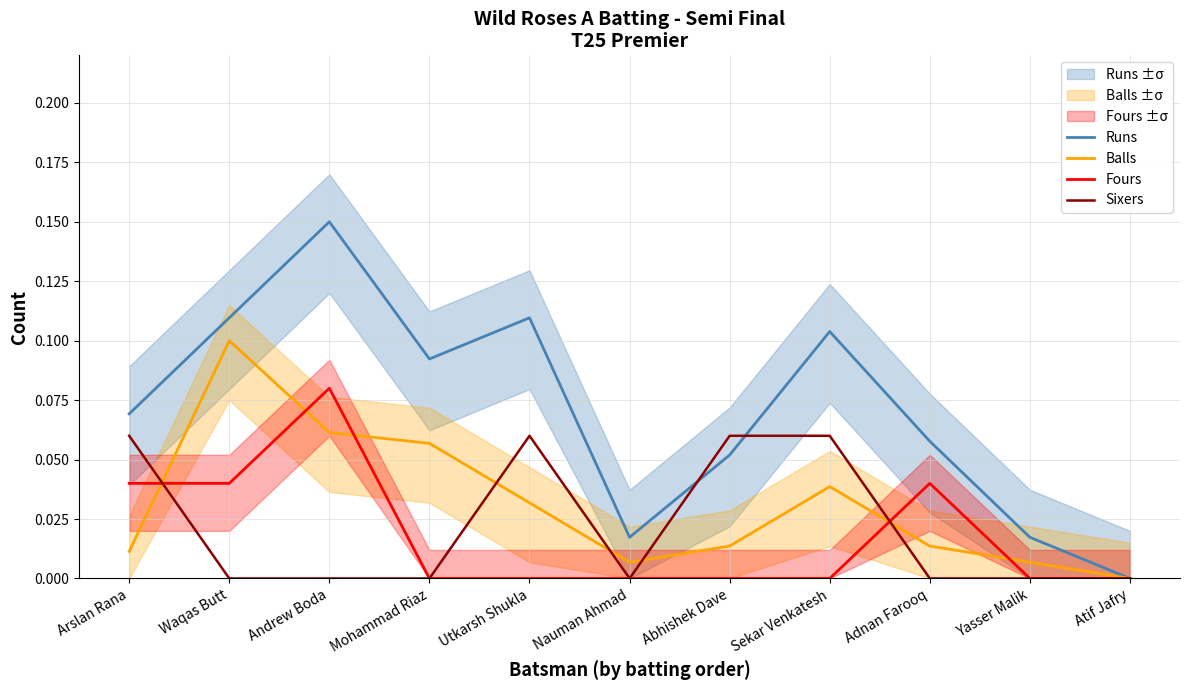

Reading left to right, transcribe all the data shown in this chart.

Runs: 0.1	0.1	0.1	0.1	0.1	0.0	0.1	0.1	0.1	0.0	0.0
Balls: 0.0	0.1	0.1	0.1	0.0	0.0	0.0	0.0	0.0	0.0	0.0
Fours: 0.0	0.0	0.1	0.0	0.0	0.0	0.0	0.0	0.0	0.0	0.0
Sixers: 0.1	0.0	0.0	0.0	0.1	0.0	0.1	0.1	0.0	0.0	0.0